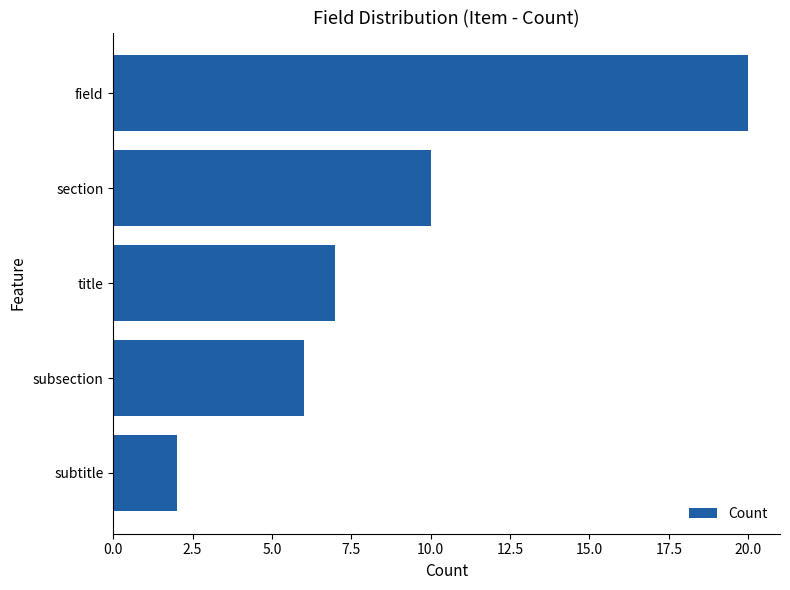

What is the sum of the values at subsection and subtitle?

8